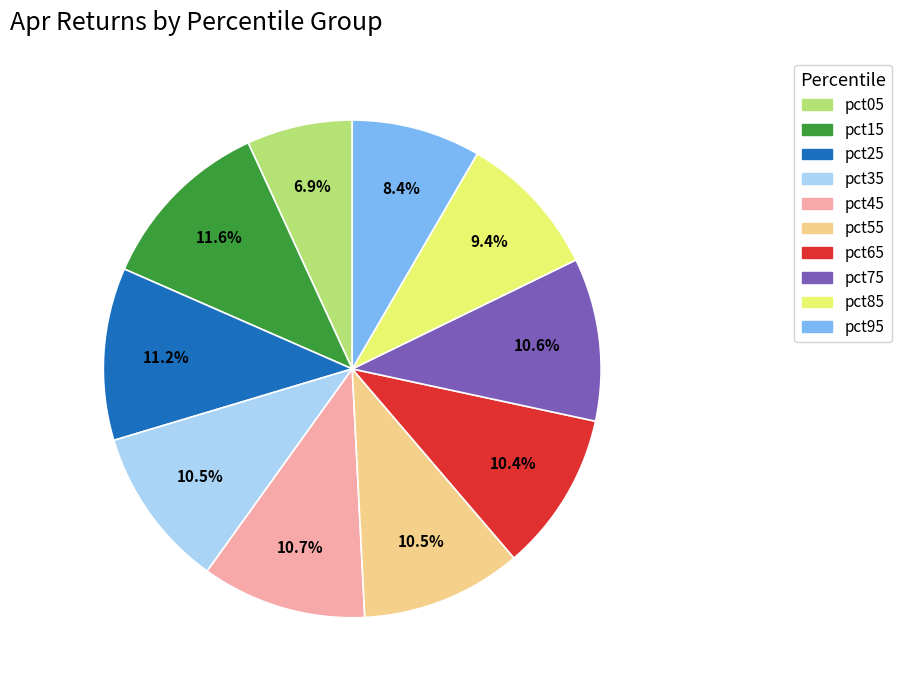

Combined, do pct15 and pct95 account for over 50%?

No